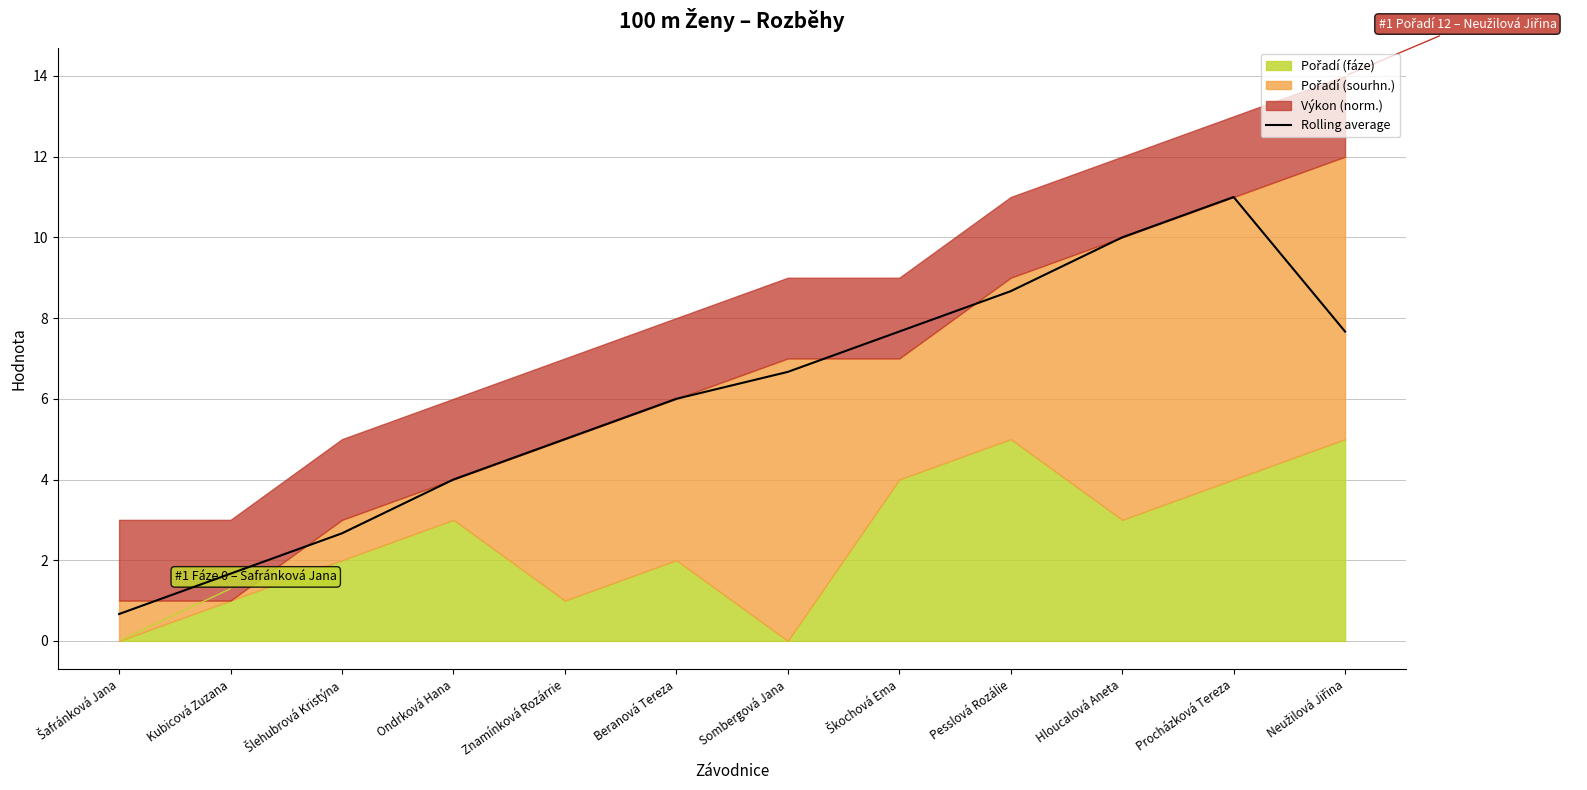

Reading right to left, list all the values displayed in this chart.

7.7	11.0	10.0	8.7	7.7	6.7	6.0	5.0	4.0	2.7	1.7	0.7